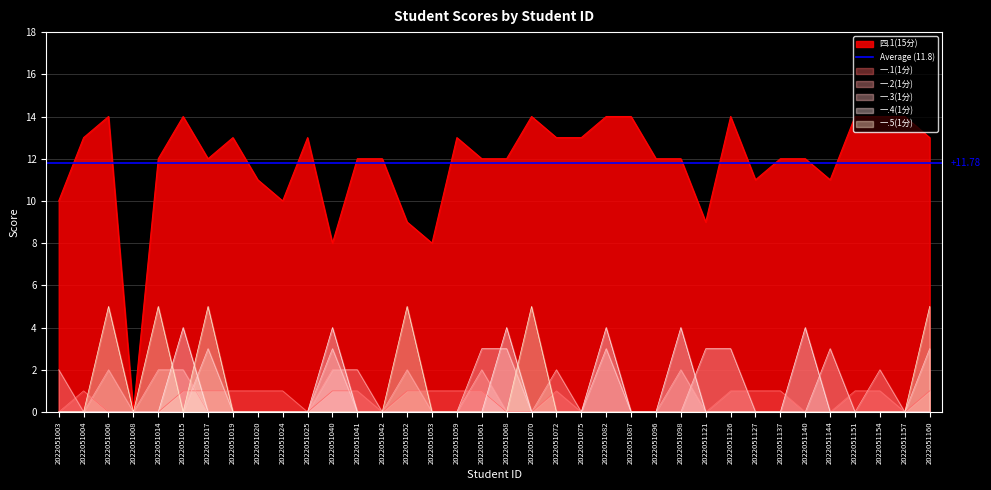

How many categories are shown in the chart?

36